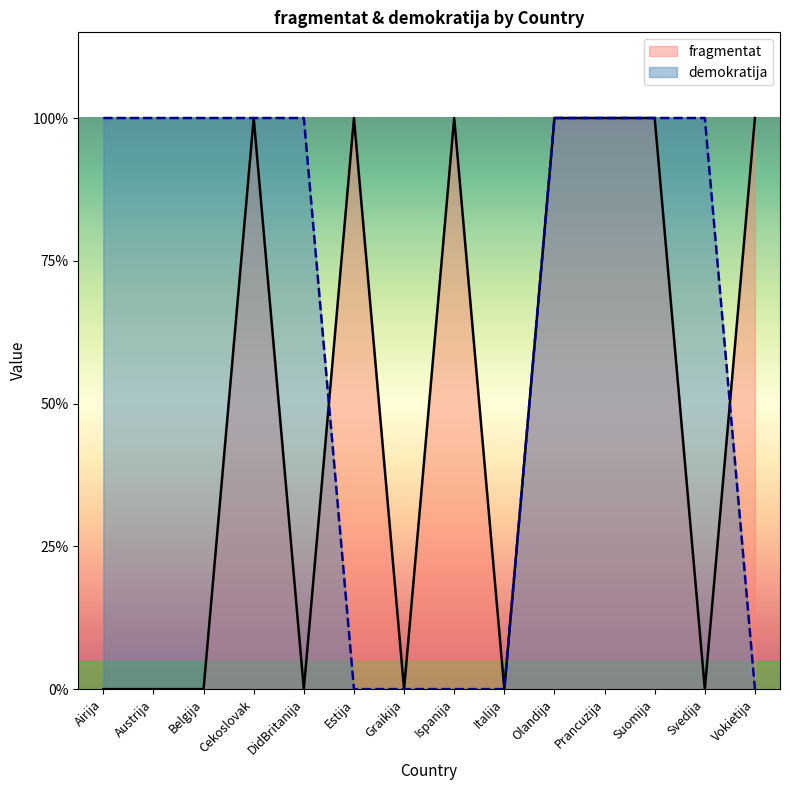

What are all the series names shown in the legend?

fragmentat, demokratija